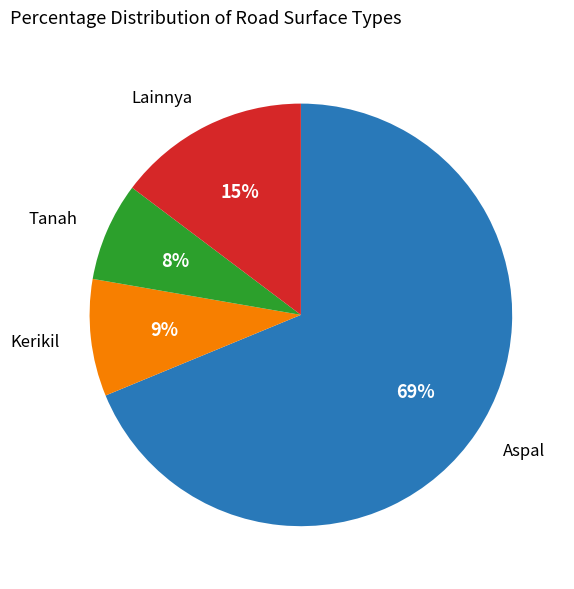

To the nearest percent, what is the average slice percentage?

25%